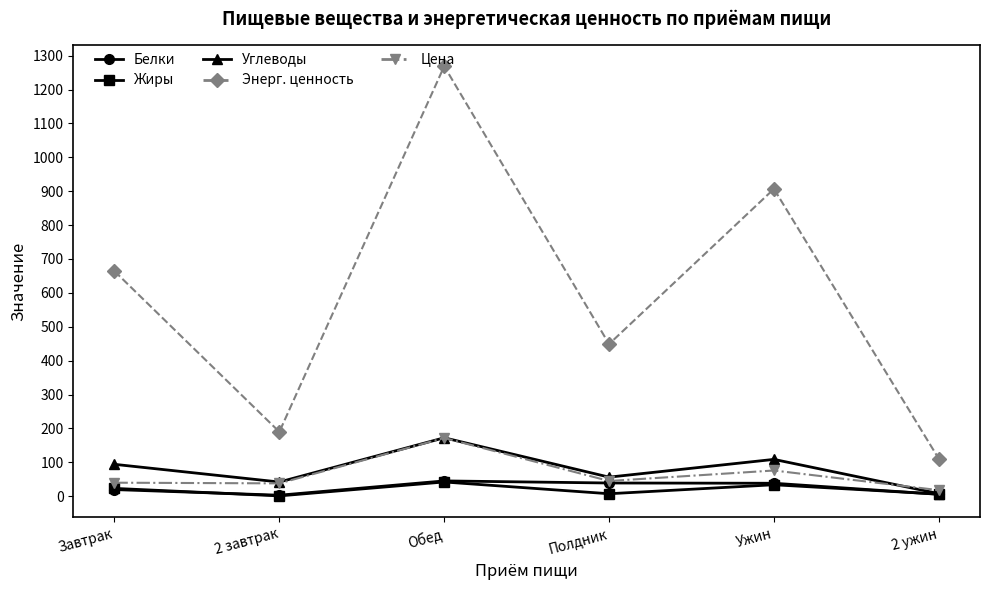

What is the spread (max minus min) of values at Обед?

1226.6